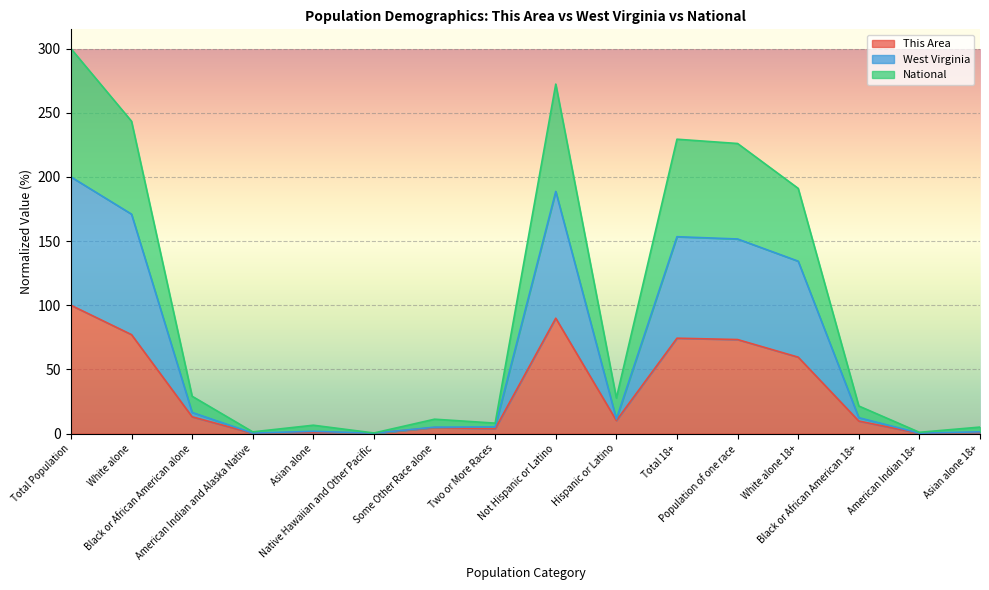

What is the label of the 2nd point from the left?

White alone